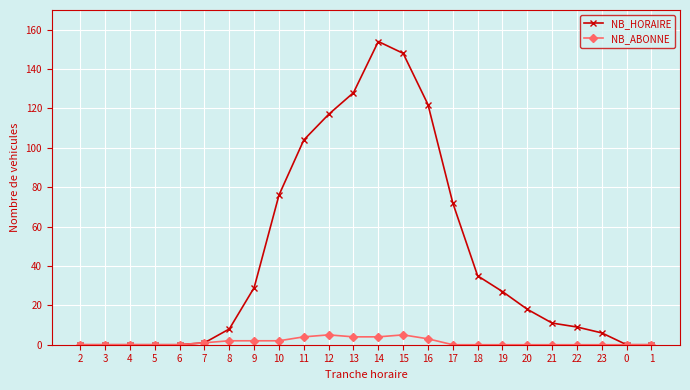

Is it true that NB_HORAIRE equals 6 at 23?

True